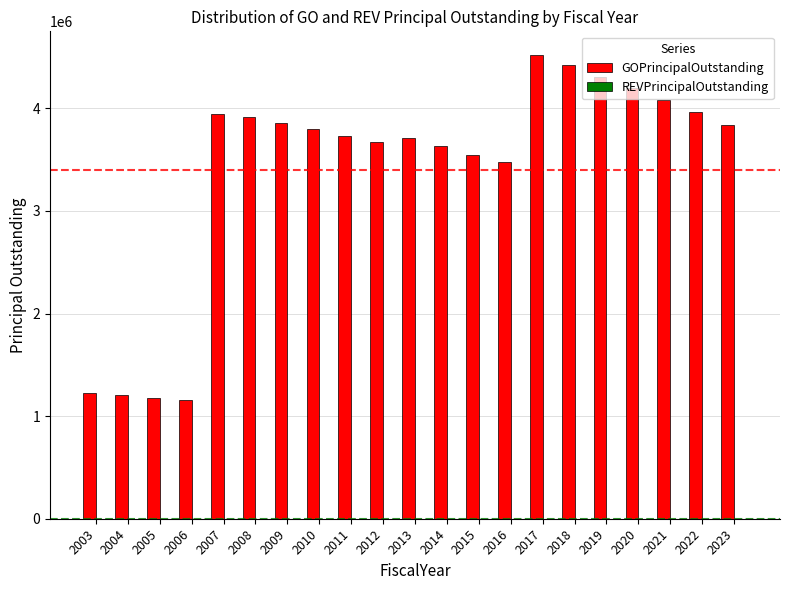

Is it true that the value at 2018 is 4418000?

True